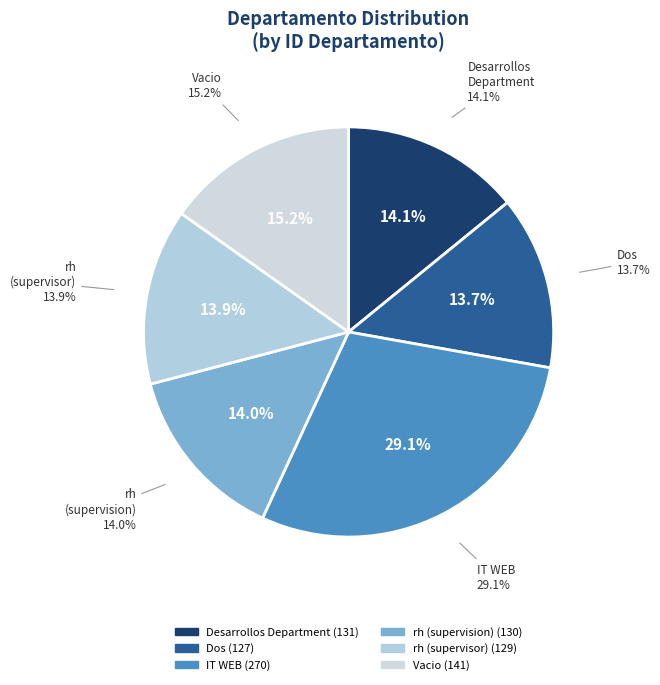

To the nearest percent, what portion does Dos represent?

14%